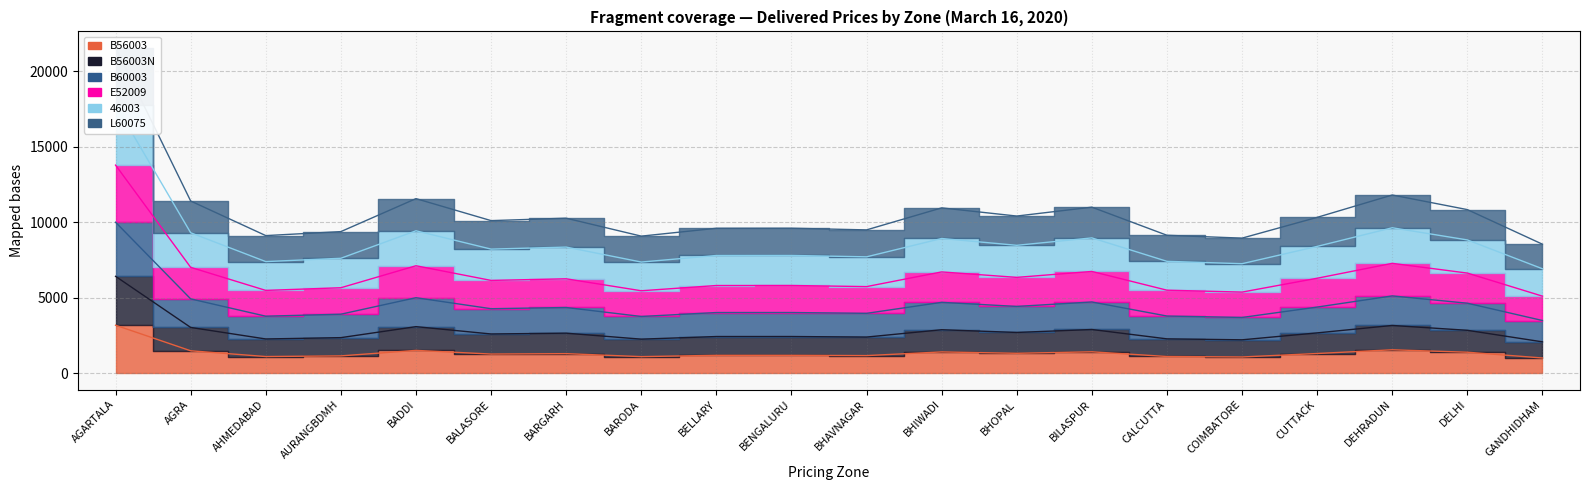

Which category has the lowest value in the B60003 series?

GANDHIDHAM